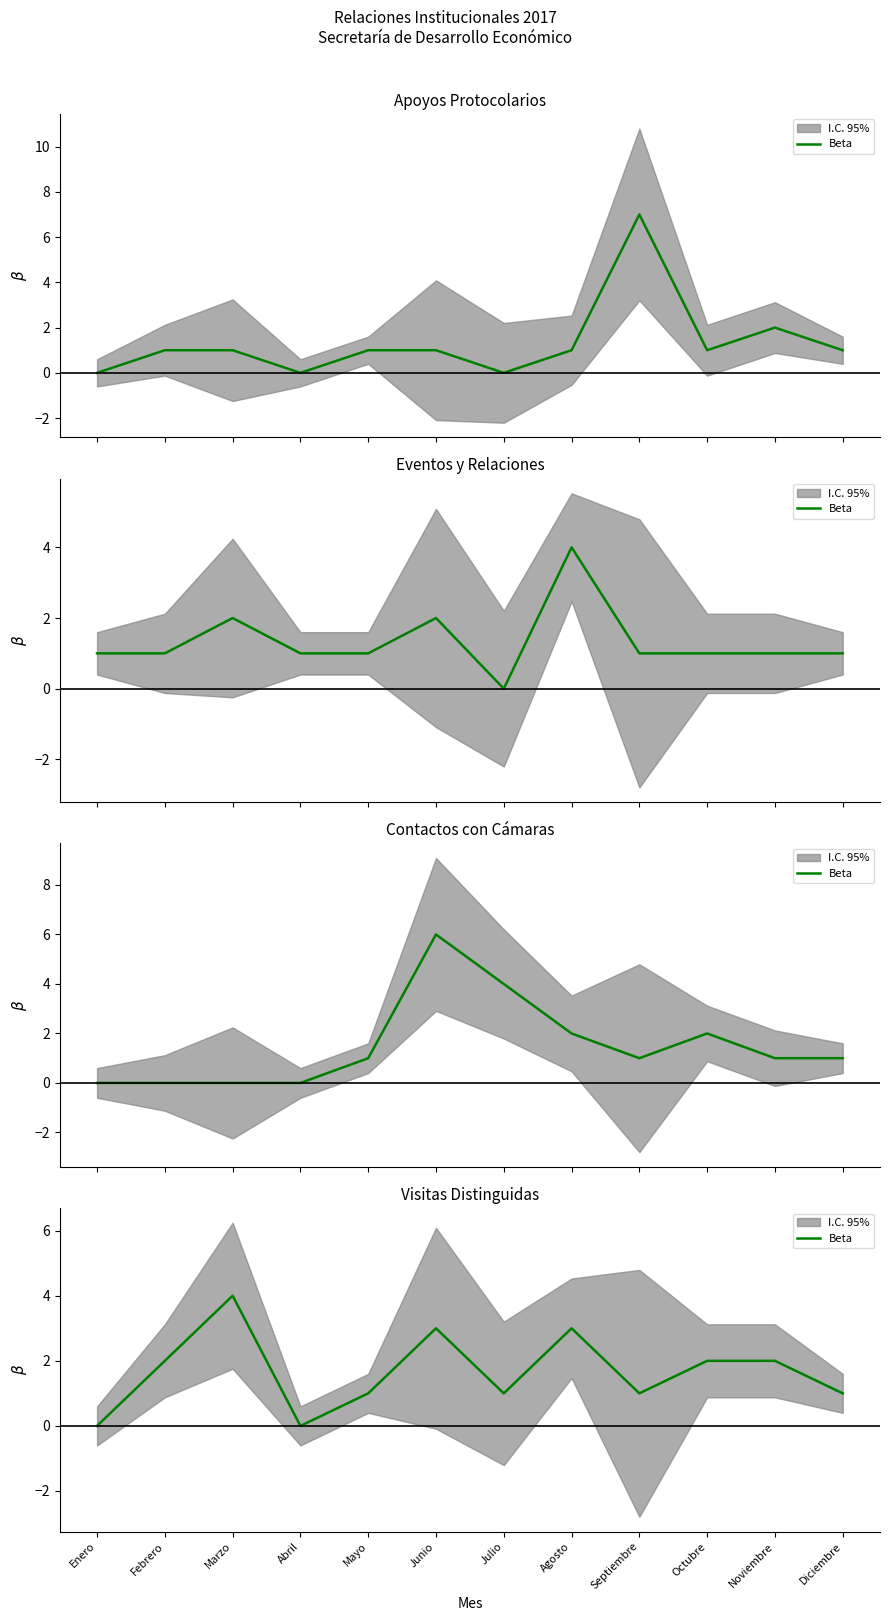

At which label does the data first exceed 2?

Marzo